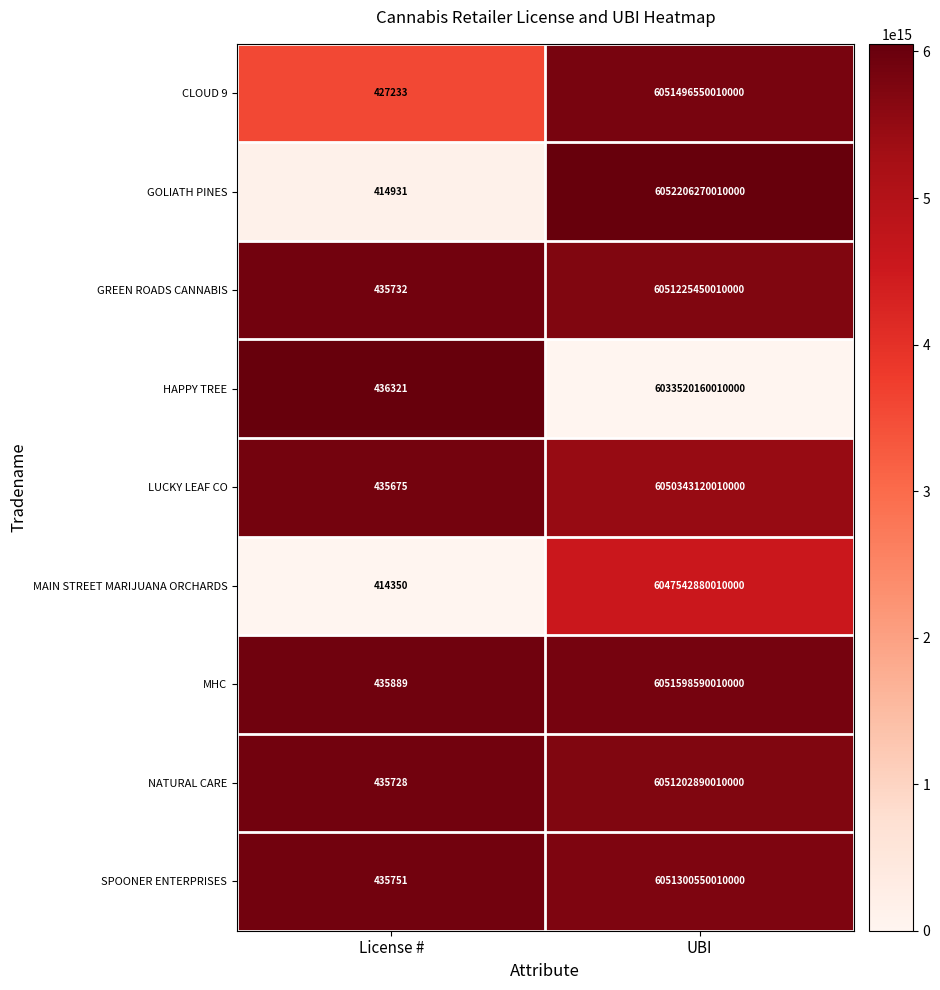

Between License # and UBI, which series saw the biggest shift?

GOLIATH PINES